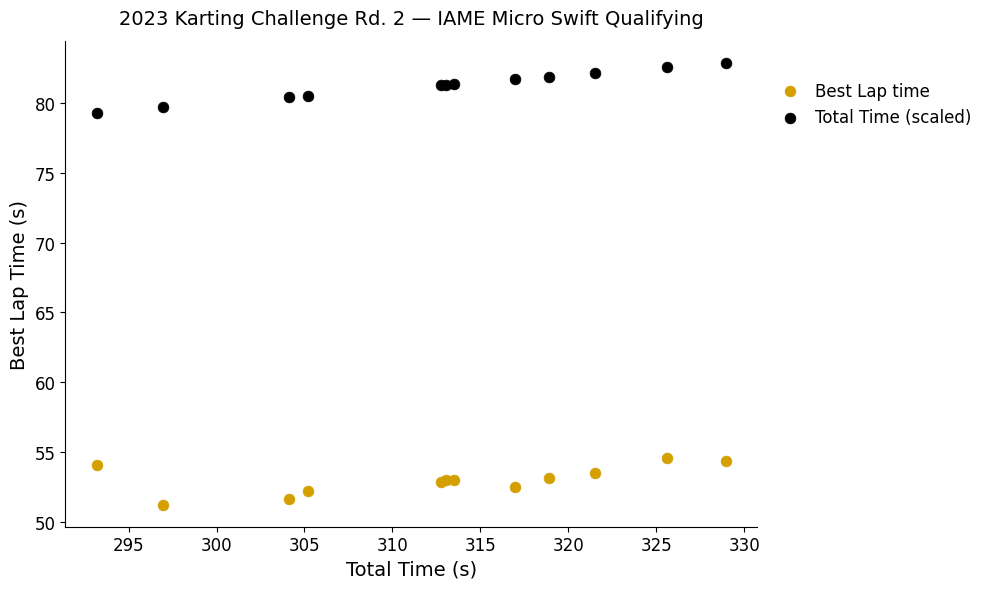

Which series contains the highest Y value?

Total Time (scaled)